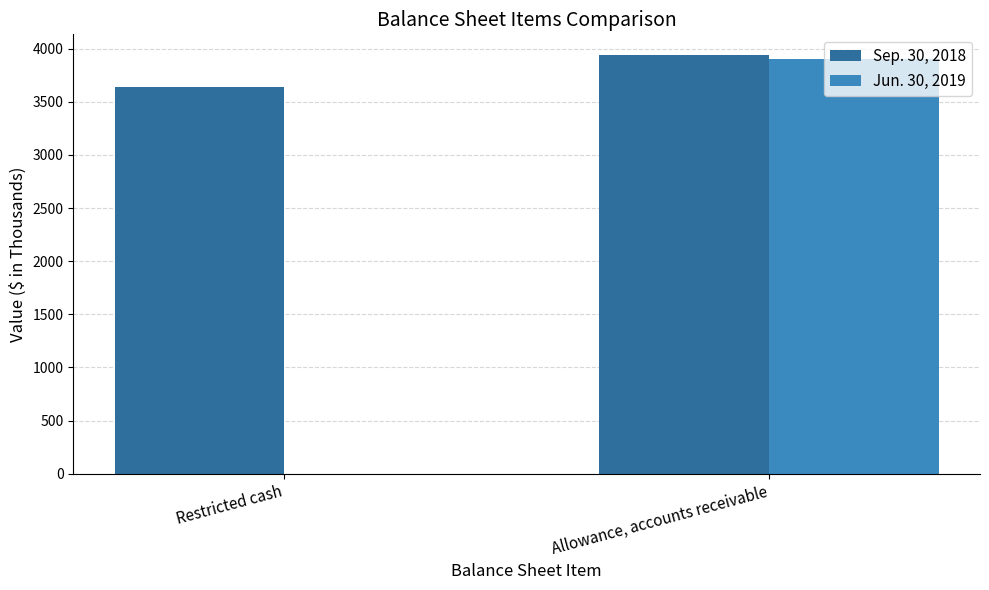

The value of Jun. 30, 2019 at Restricted cash is -2641. True or false?

False